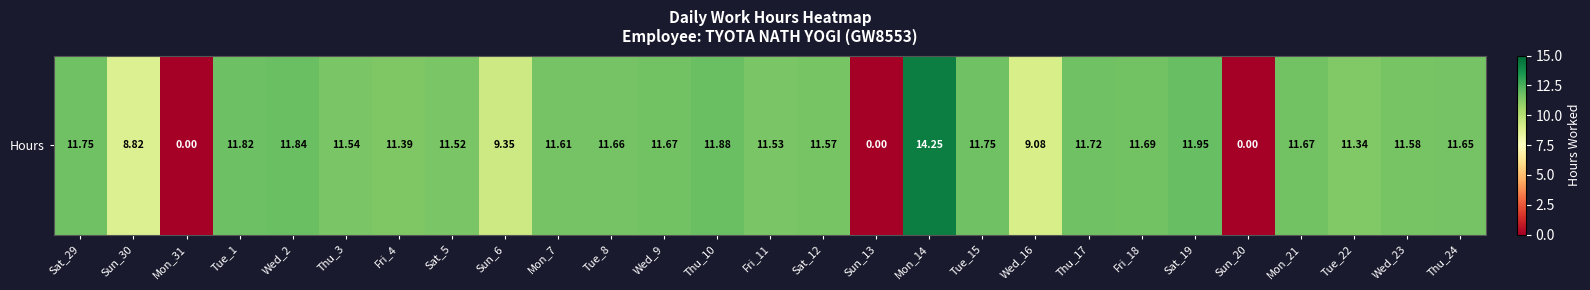

Is it true that the value at Mon_31 is -8.8?

False